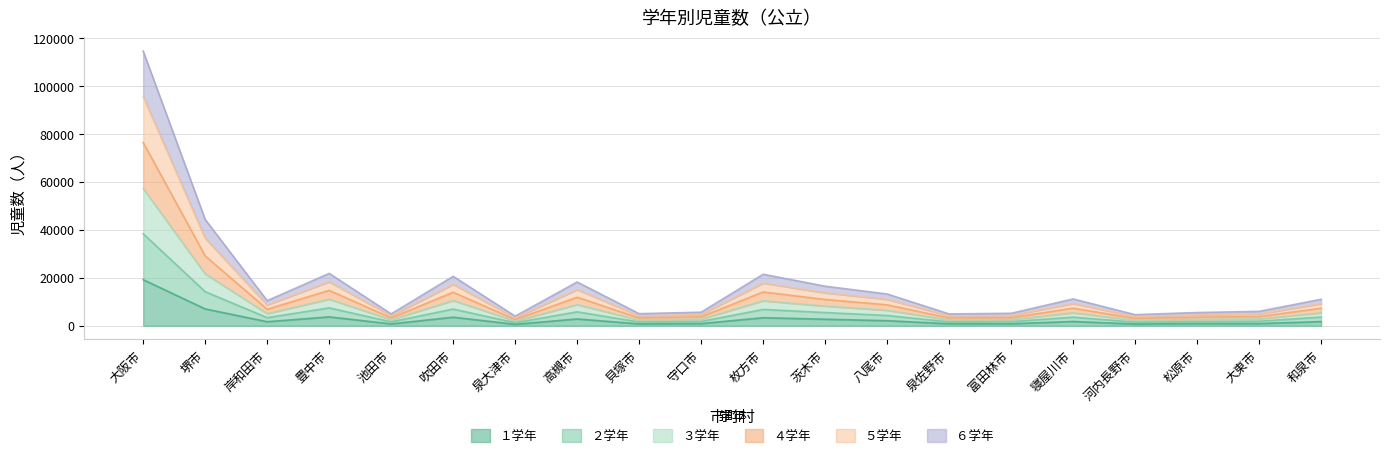

True or false: ２学年 and ５学年 cross at least once.

False